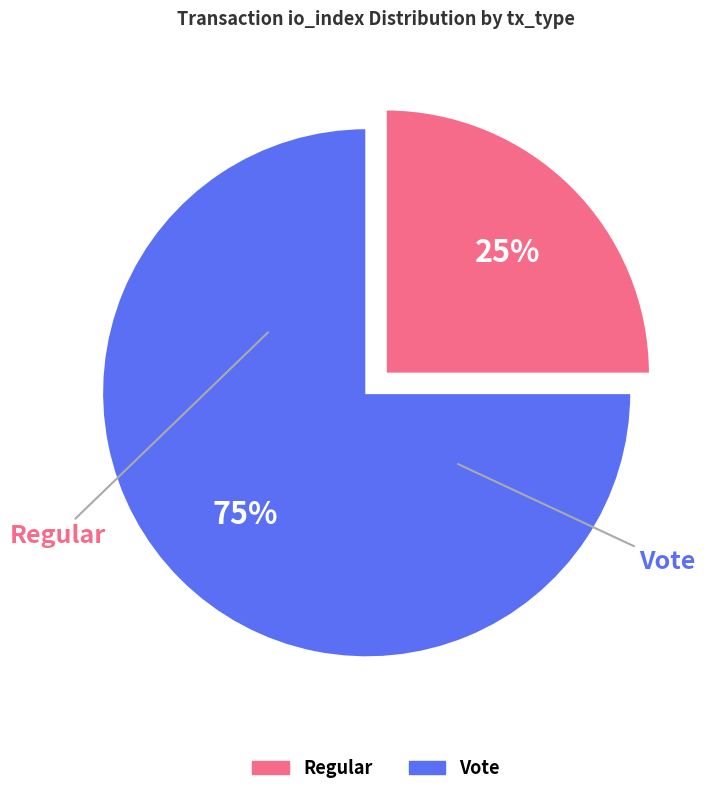

Is Vote the majority of the pie?

Yes